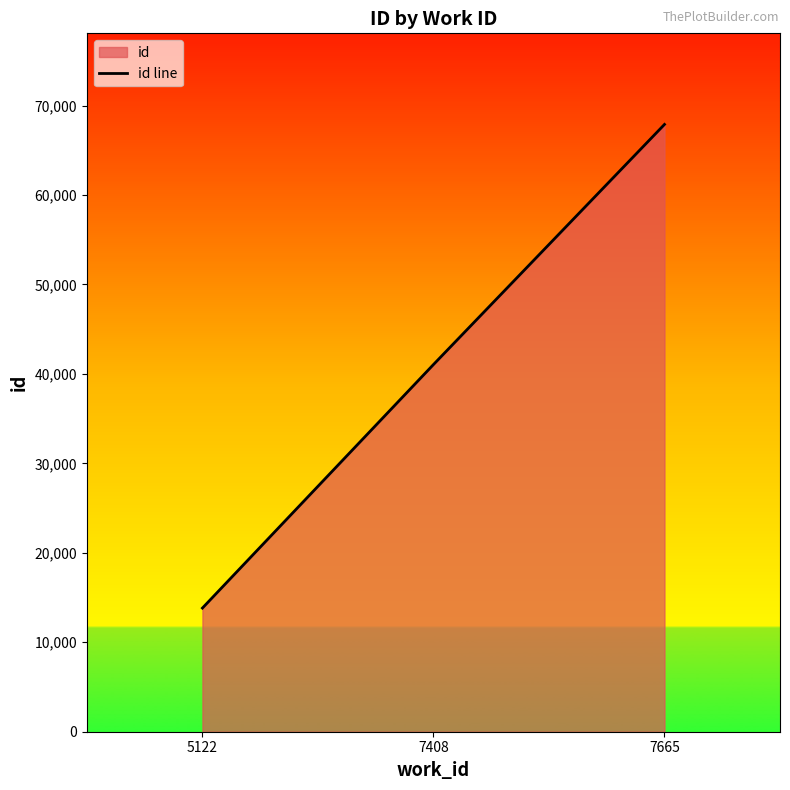

Is it true that the value at 7408 is 22504?

False